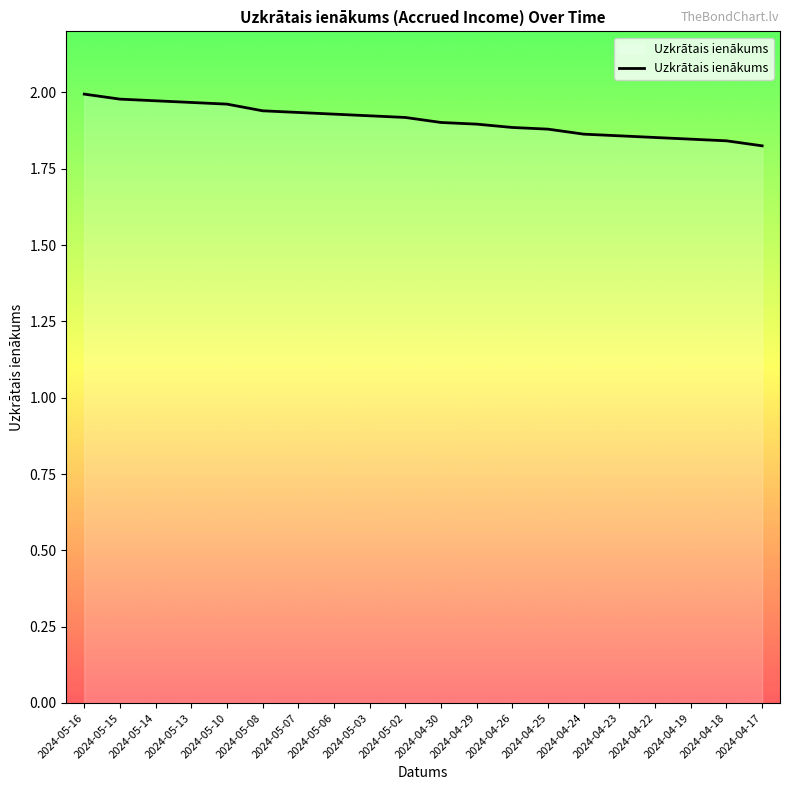

What position from the left is 2024-05-06?

8